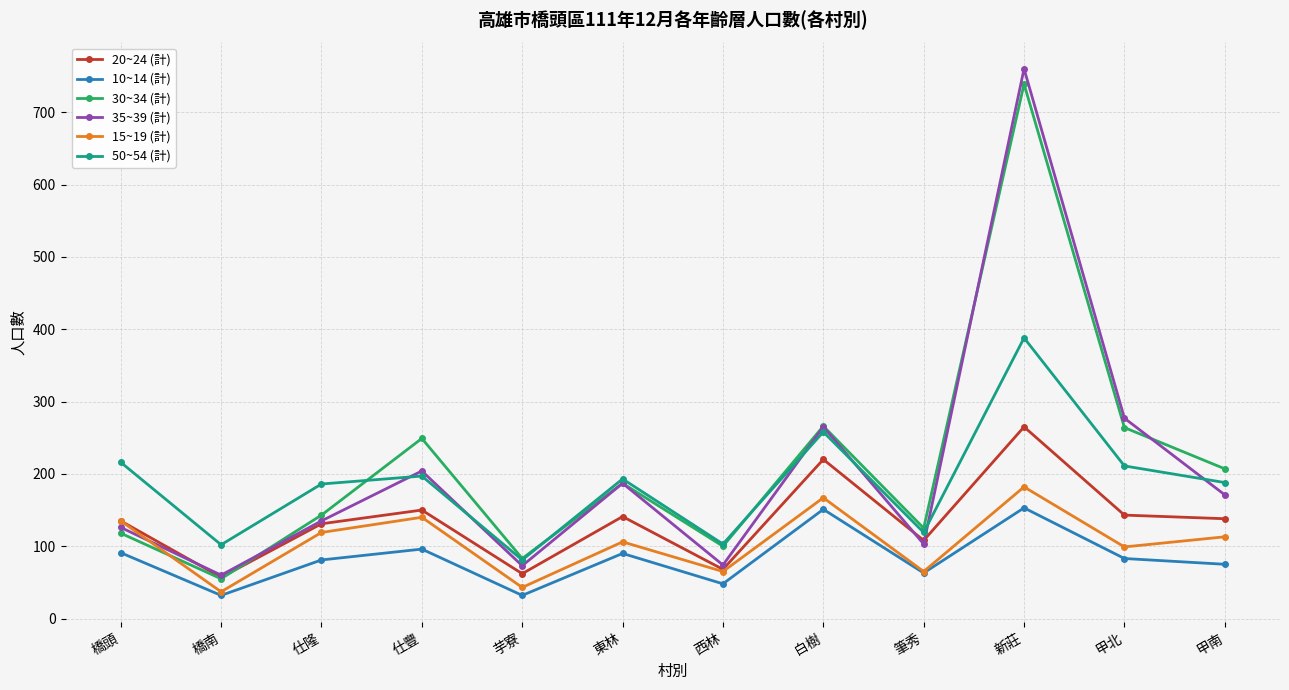

What is the difference between the maximum and minimum values in the 35~39 (計) series?

700